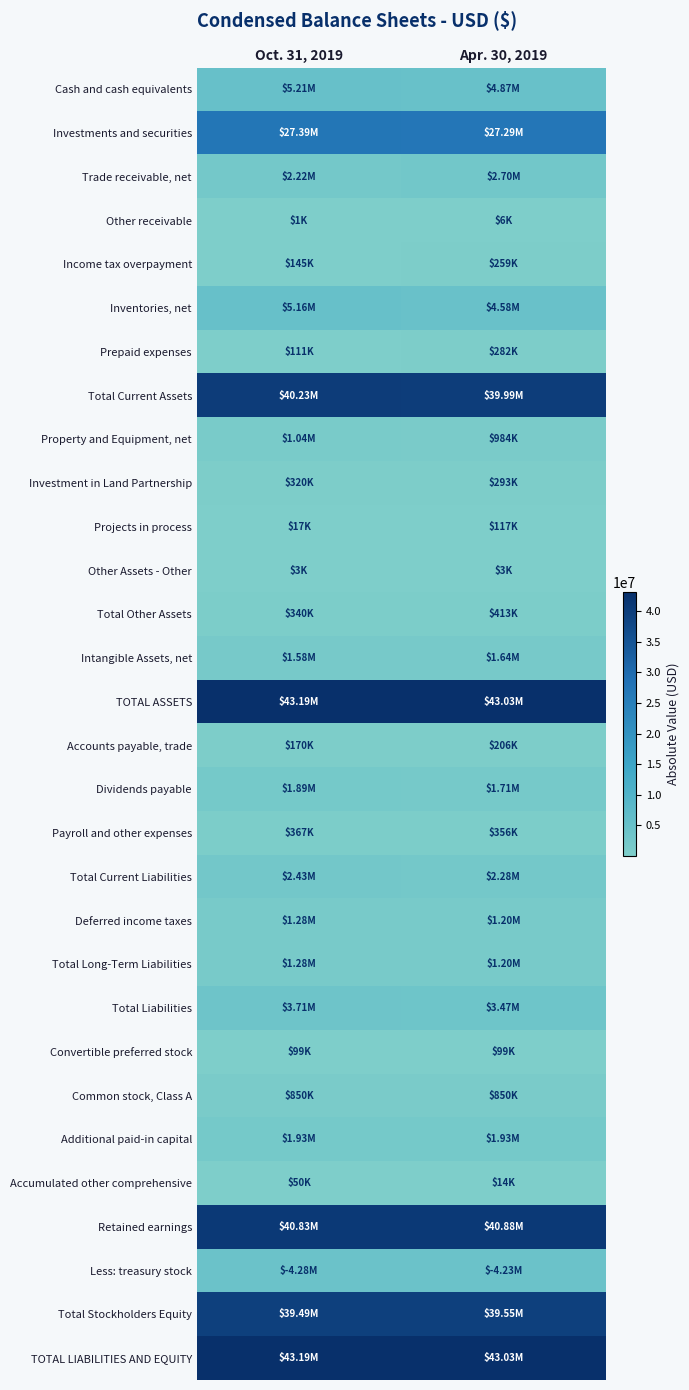

Which has a higher value, Oct. 31, 2019 or Apr. 30, 2019?

Oct. 31, 2019